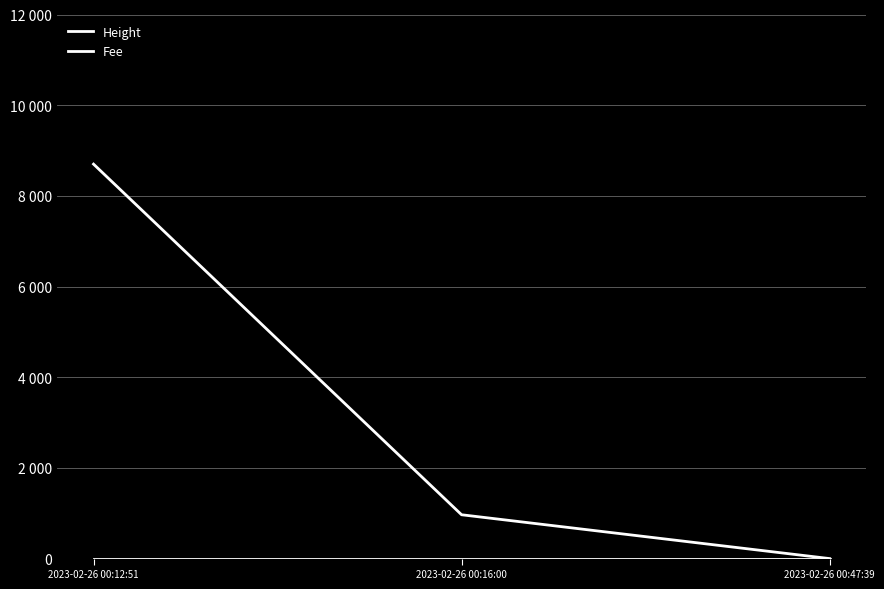

Does the chart have visible grid lines?

Yes